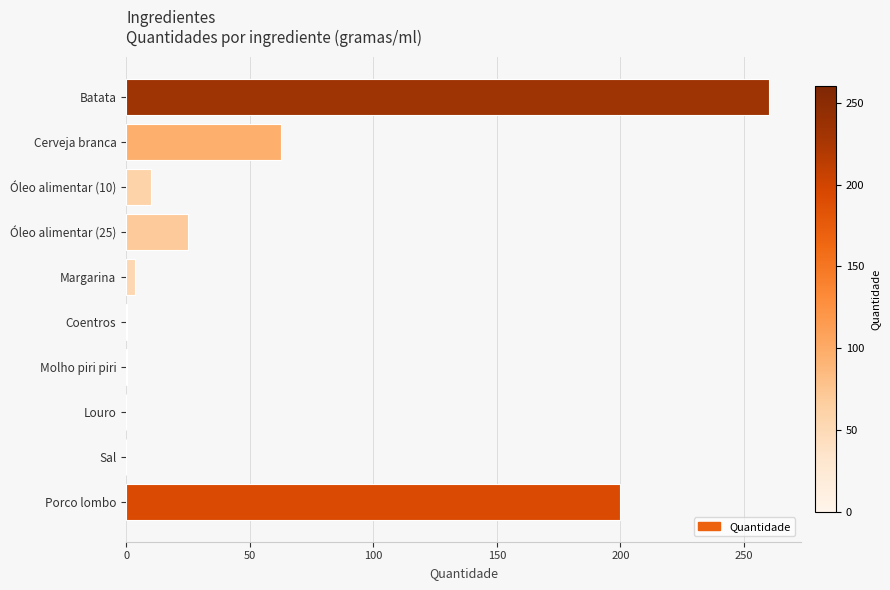

How many categories are shown in the chart?

10